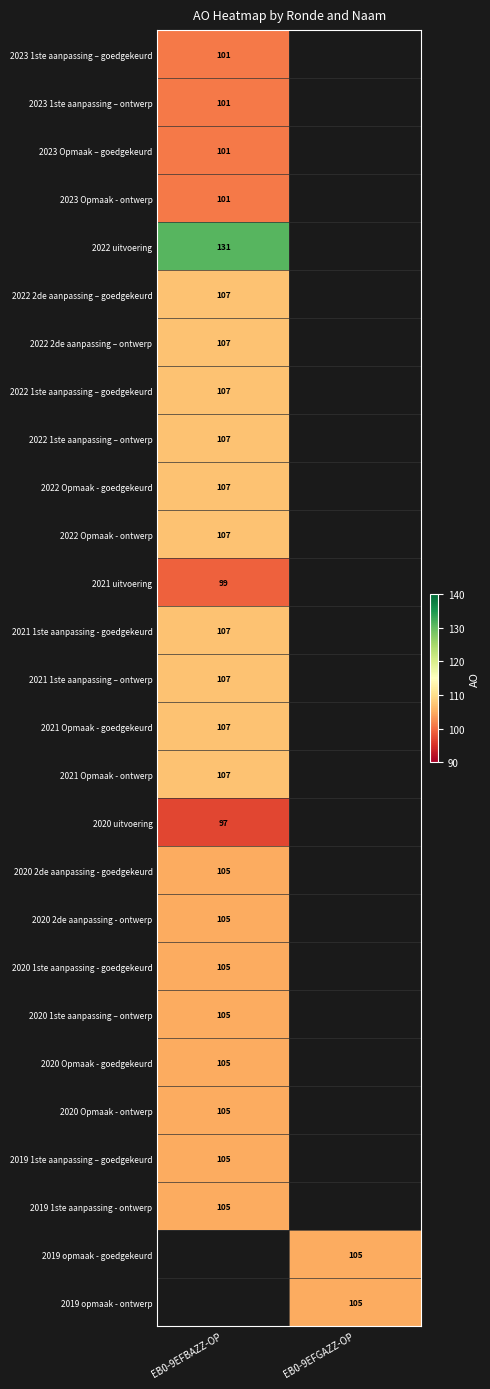

Is the value of 2022 2de aanpassing – ontwerp at EB0-9EFBAZZ-OP greater than the value of 2020 2de aanpassing - goedgekeurd at EB0-9EFBAZZ-OP?

Yes